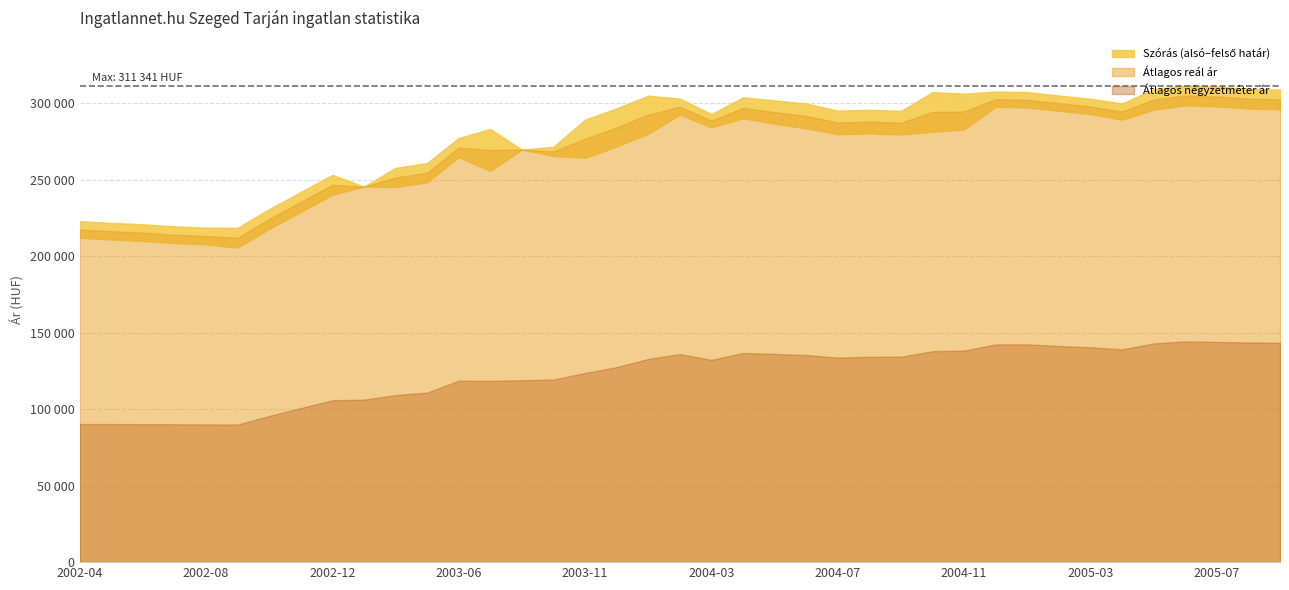

At which category is the sum across all series the highest?

2005-06